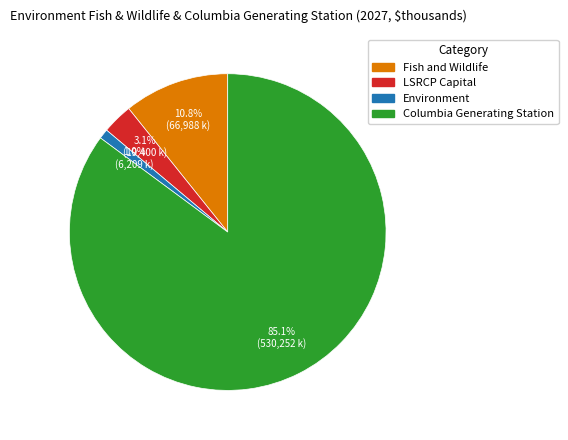

To the nearest percent, what portion does Environment represent?

1%